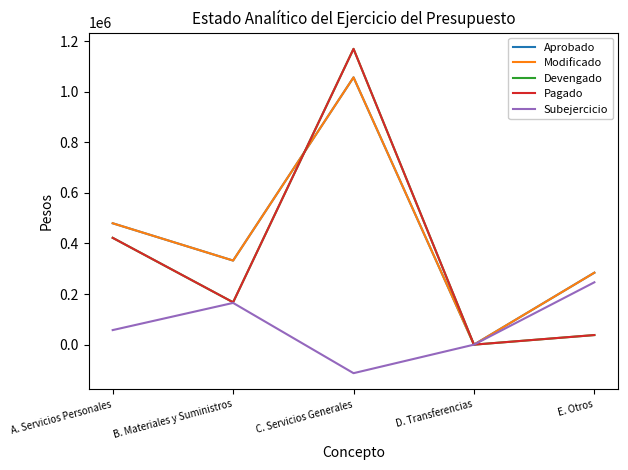

What is the label of the 5th point from the left?

E. Otros